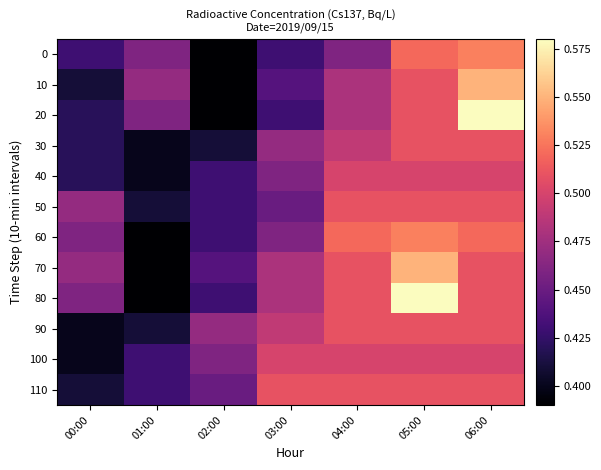

Between 00:00 and 02:00, which is larger?

00:00